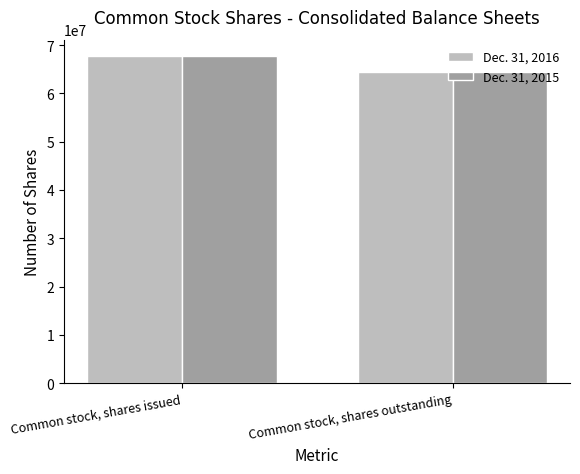

List the labels in order of Dec. 31, 2015 value, smallest first.

Common stock, shares outstanding, Common stock, shares issued